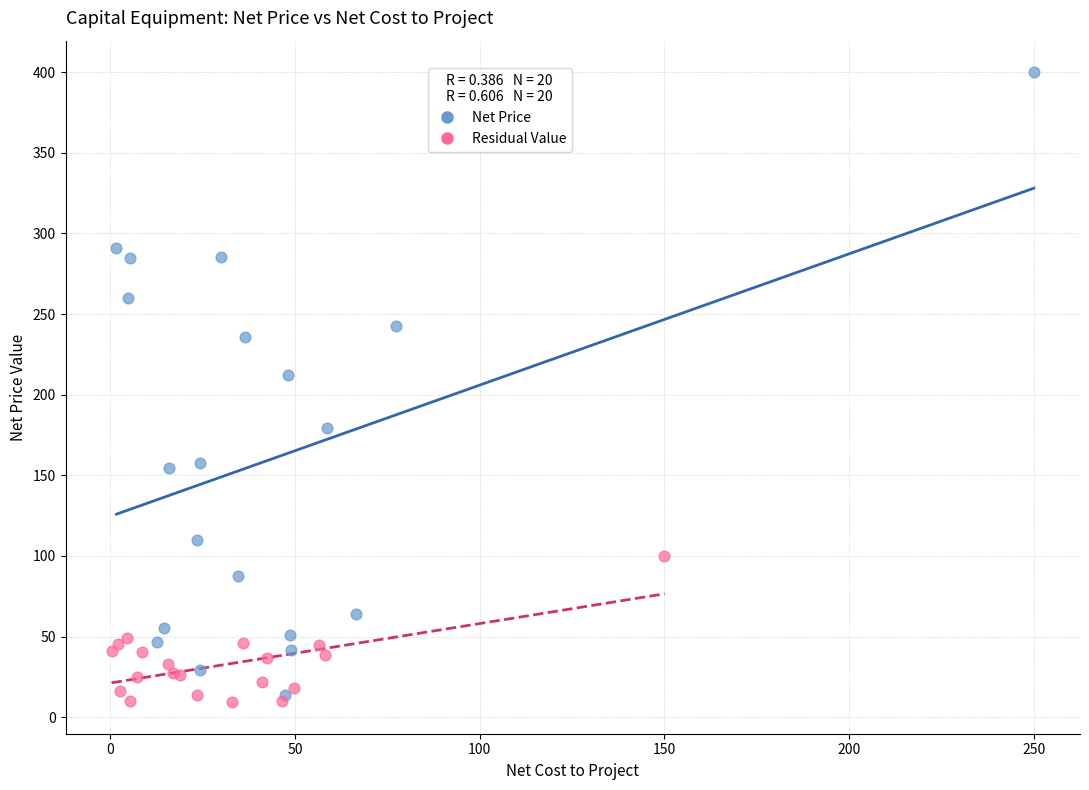

Which series reaches the minimum Y coordinate?

Residual Value